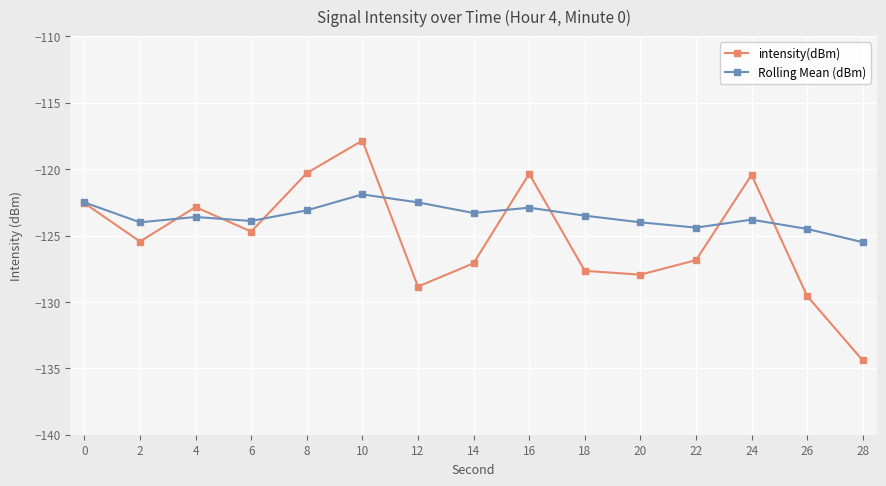

Which series changed the most between 0 and 28?

intensity(dBm)